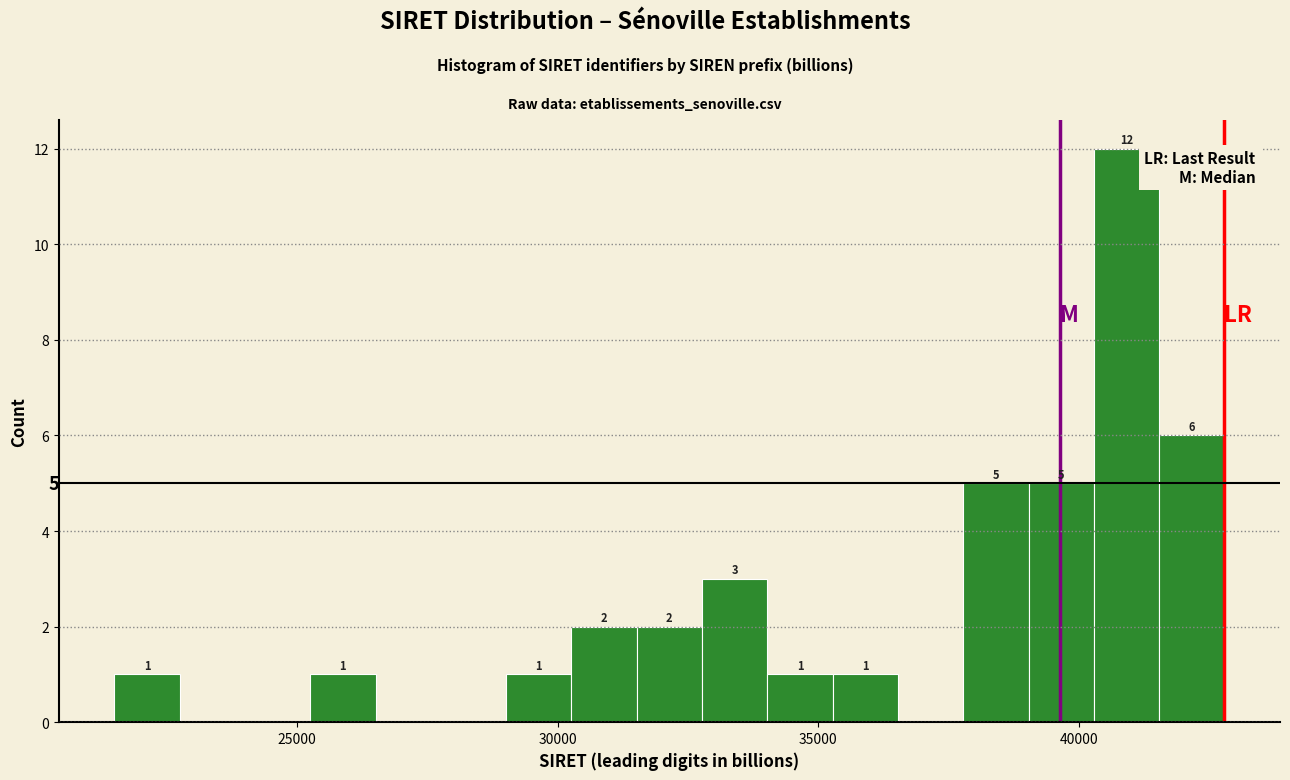

Around what value on the x-axis is the tallest bar? Give the approximate position of its centre, as read against the axis.

41000